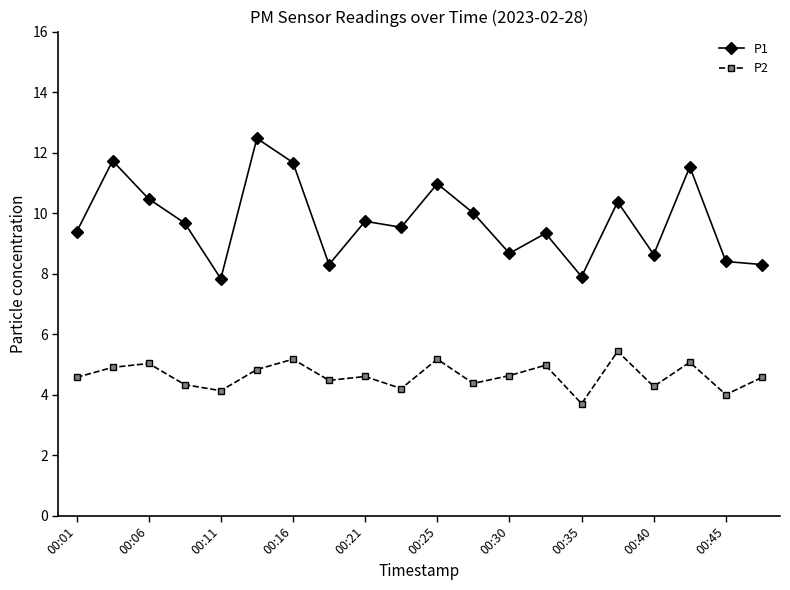

What are all the series names shown in the legend?

P1, P2